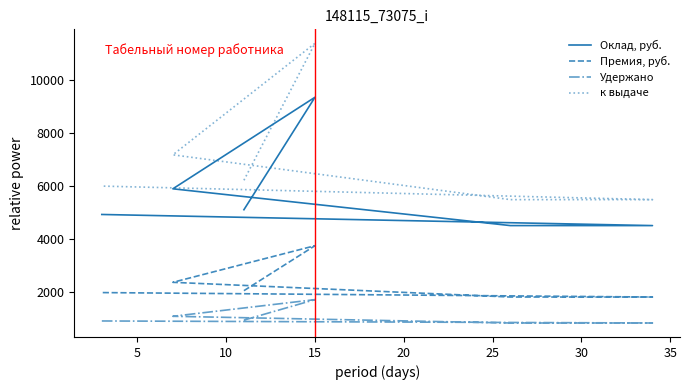

Is it true that Удержано equals 1506.1 at 25?

False